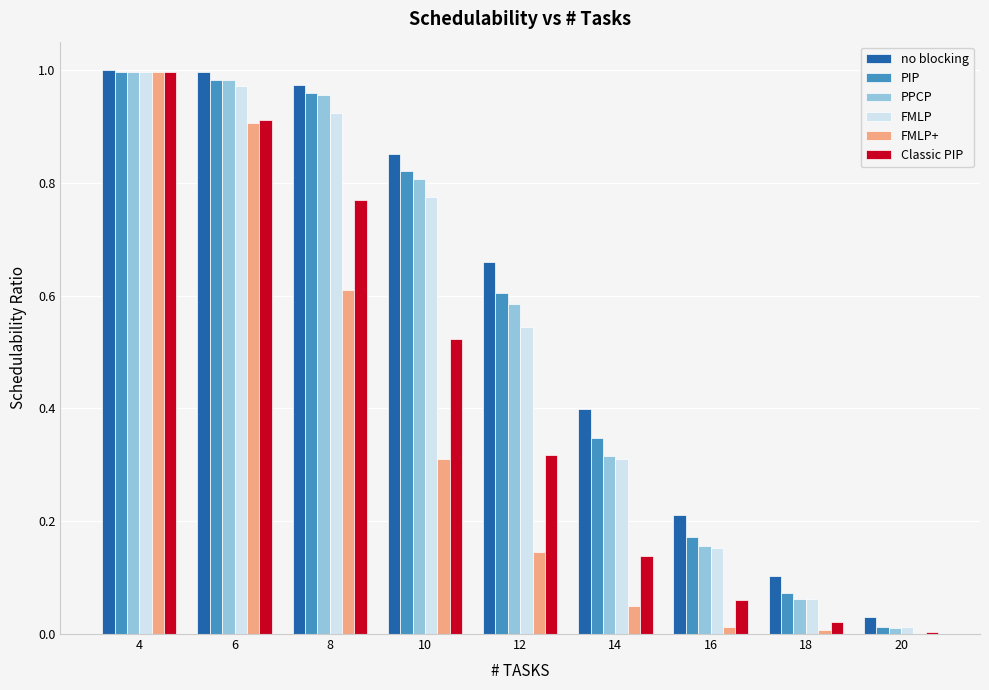

Between 4 and 18, which series saw the biggest shift?

FMLP+